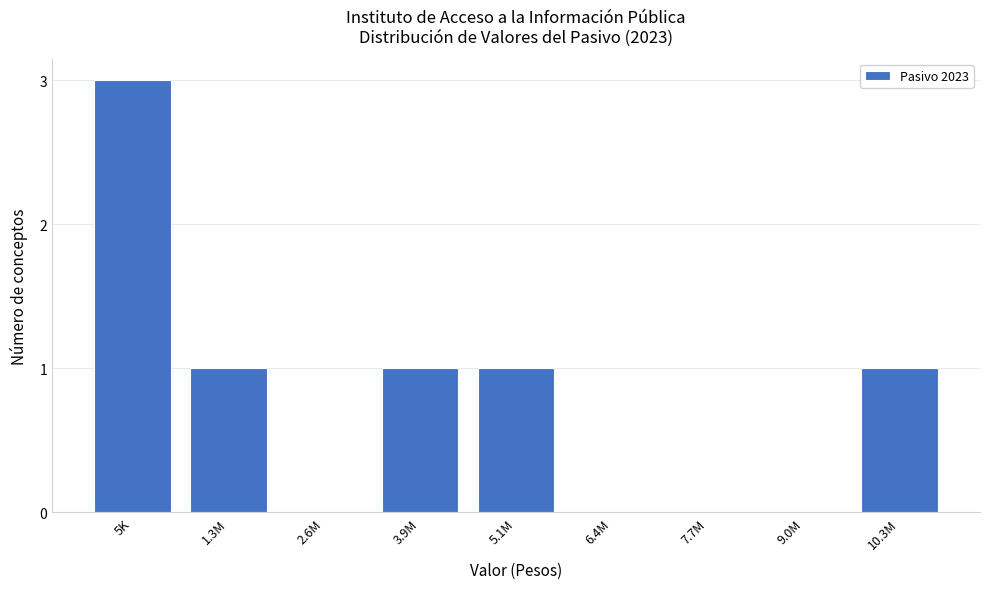

Reading left to right, list all the values displayed in this chart.

5K=3	1.3M=1	2.6M=0	3.9M=1	5.1M=1	6.4M=0	7.7M=0	9.0M=0	10.3M=1